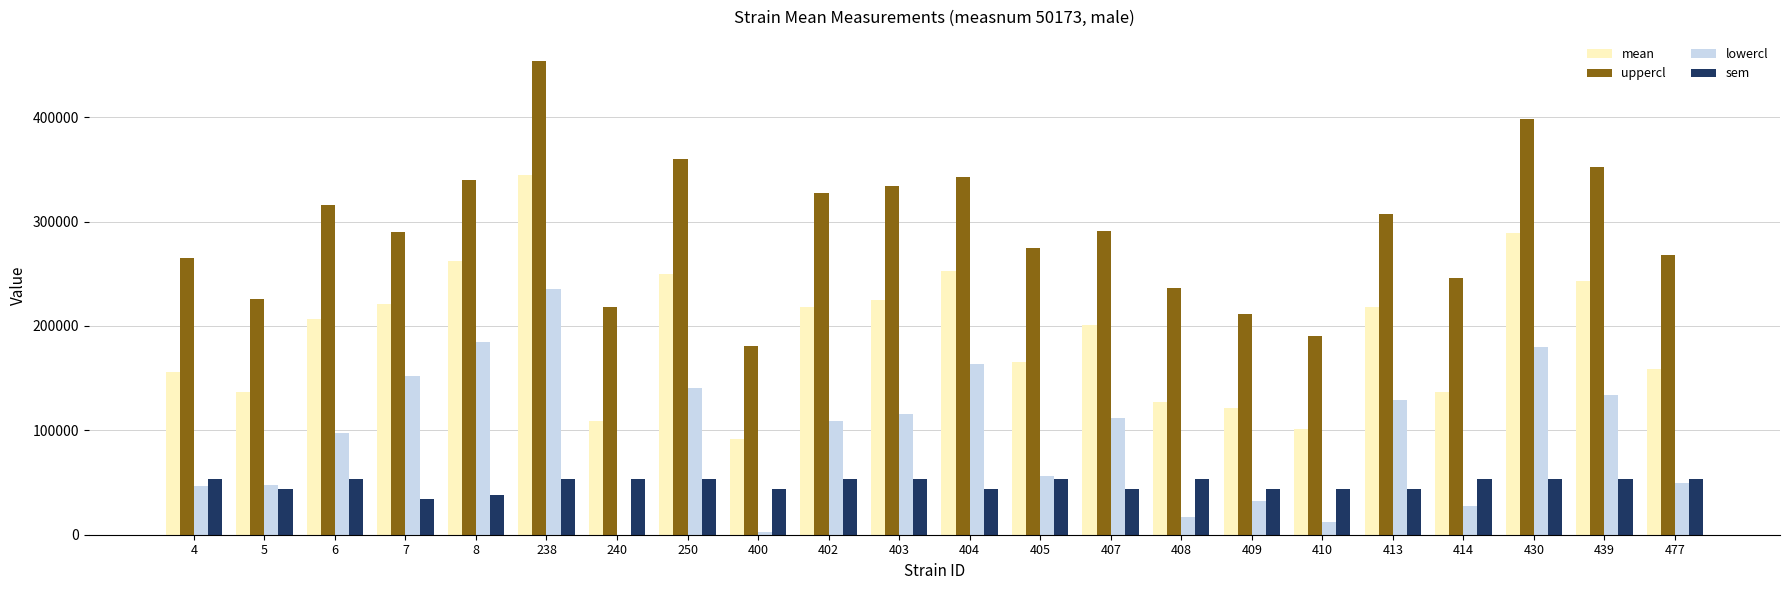

What value does the sem series have at 477?

53784.4